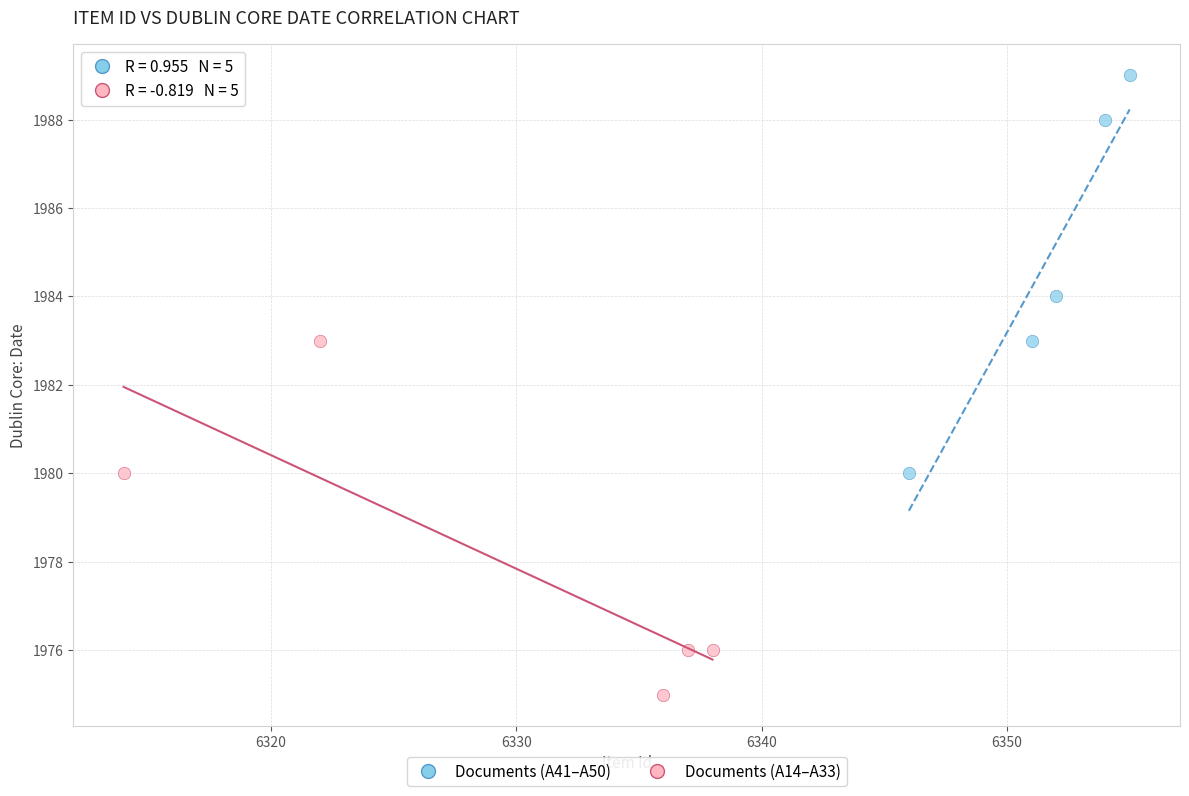

Which series reaches the maximum Y coordinate?

Documents (A41–A50)